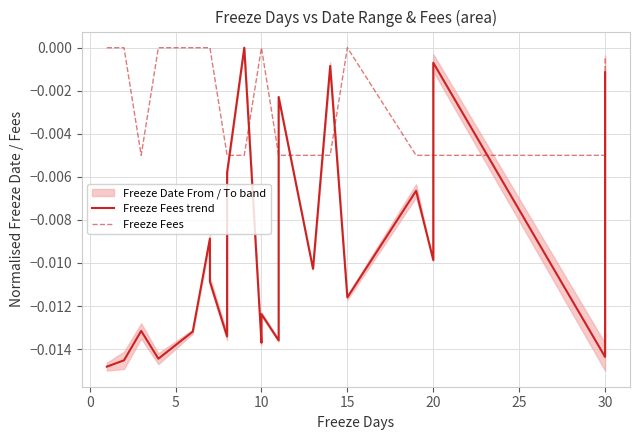

The value of Freeze Fees trend at 30 is -0.0. True or false?

False